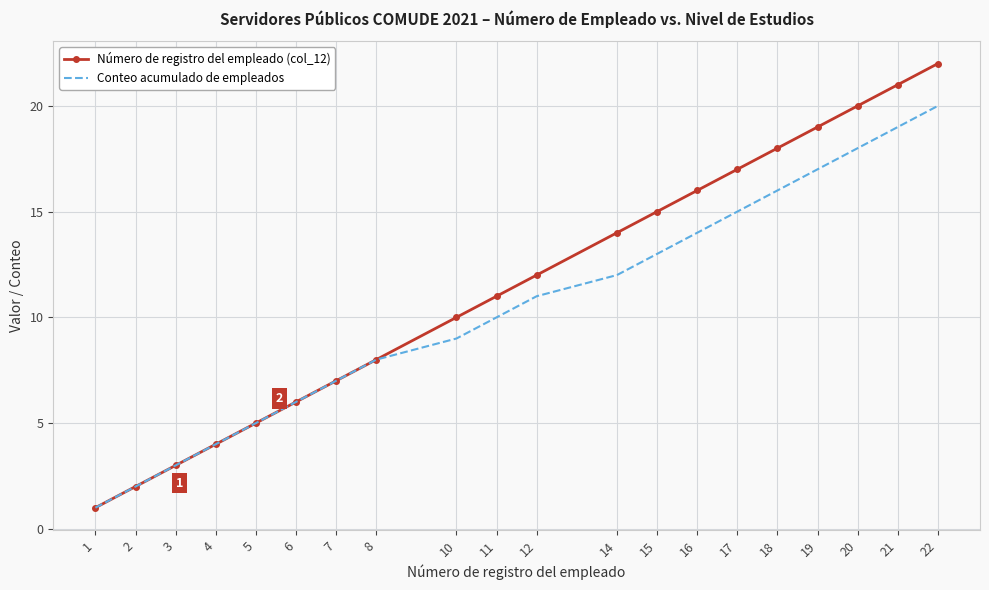

What is the difference between the Número de registro del empleado (col_12) values at 16 and 22?

6